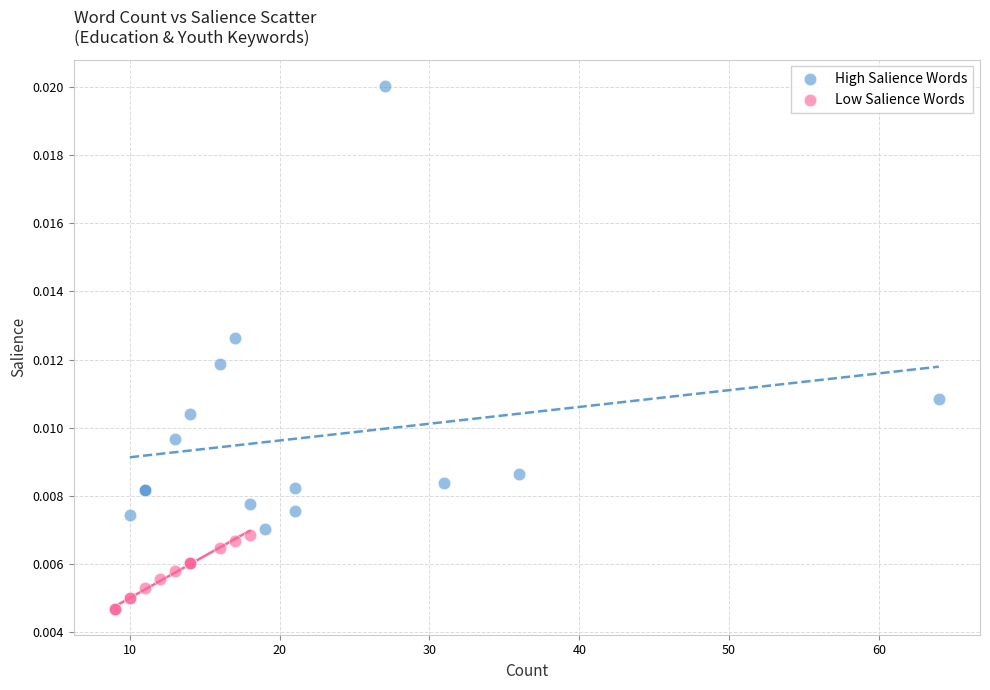

Which series reaches the minimum Y coordinate?

Low Salience Words